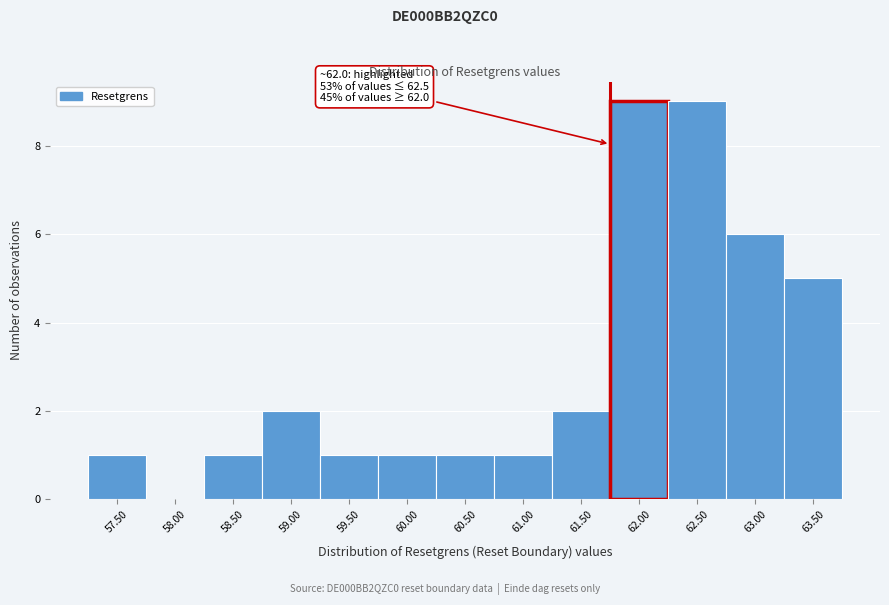

Reading left to right, what are all the values shown in this chart?

57.50=1	58.00=0	58.50=1	59.00=2	59.50=1	60.00=1	60.50=1	61.00=1	61.50=2	62.00=9	62.50=9	63.00=6	63.50=5